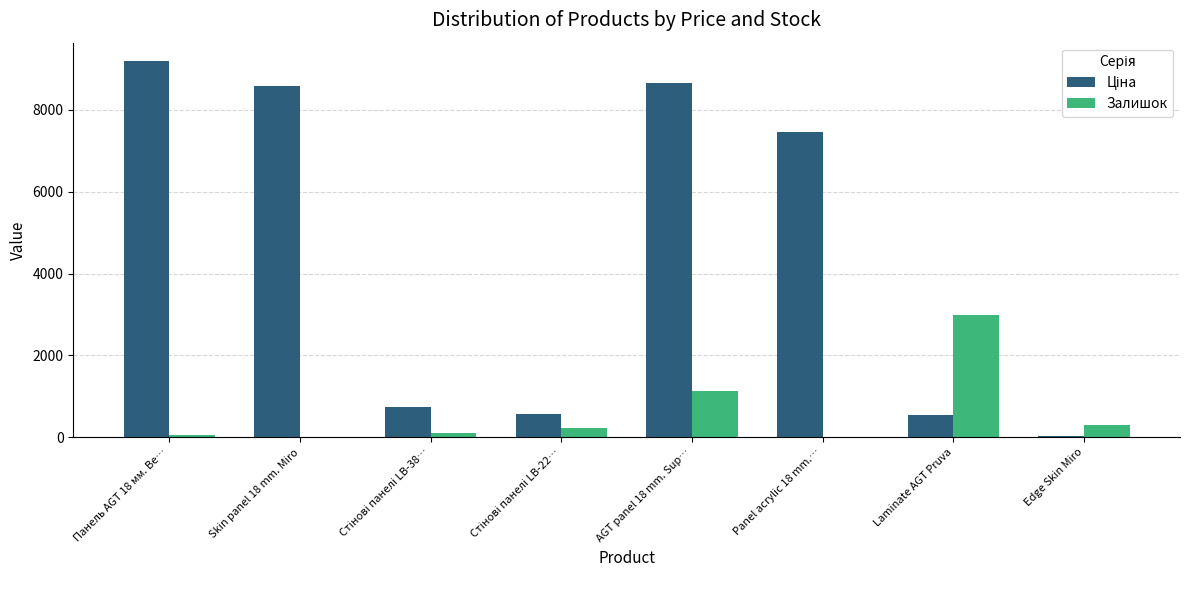

Are the bars horizontal?

No